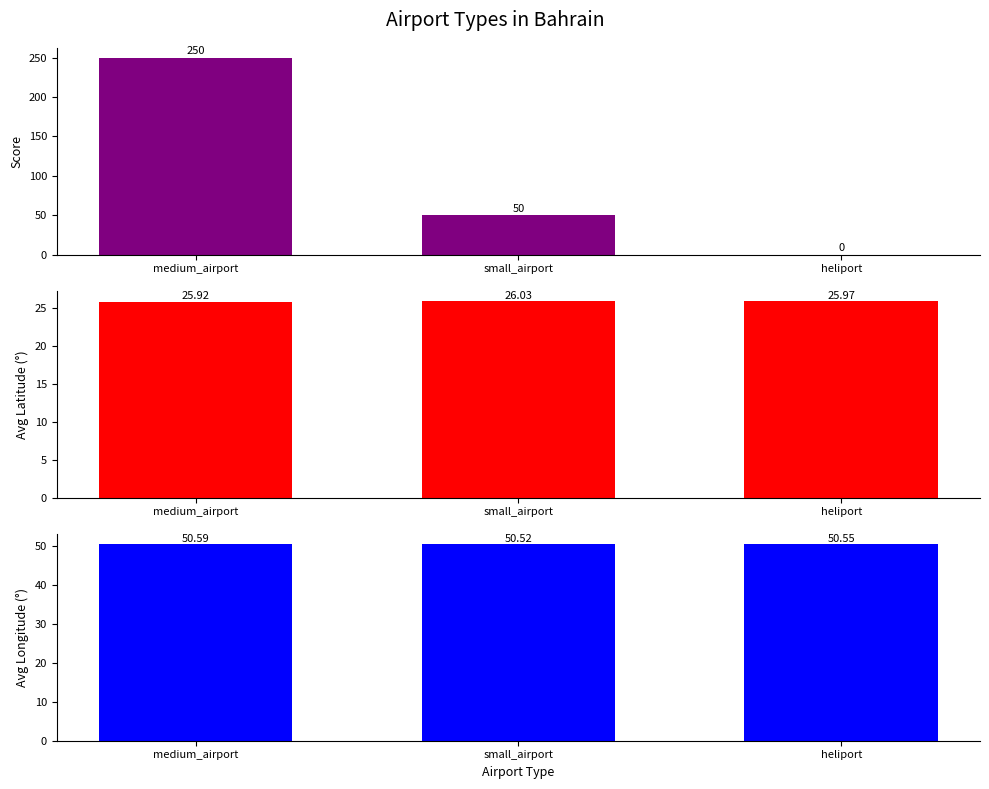

Is the value of latitude_deg at small_airport greater than the value of longitude_deg at heliport?

No